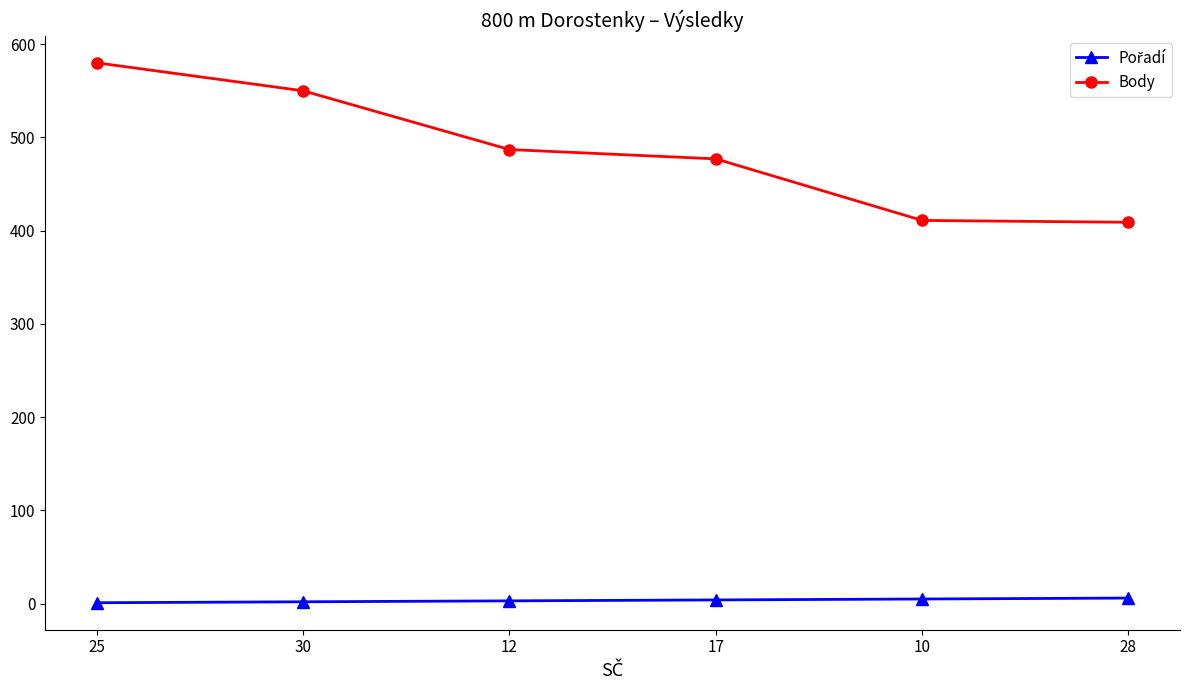

Which series changed the most between 17 and 10?

Body